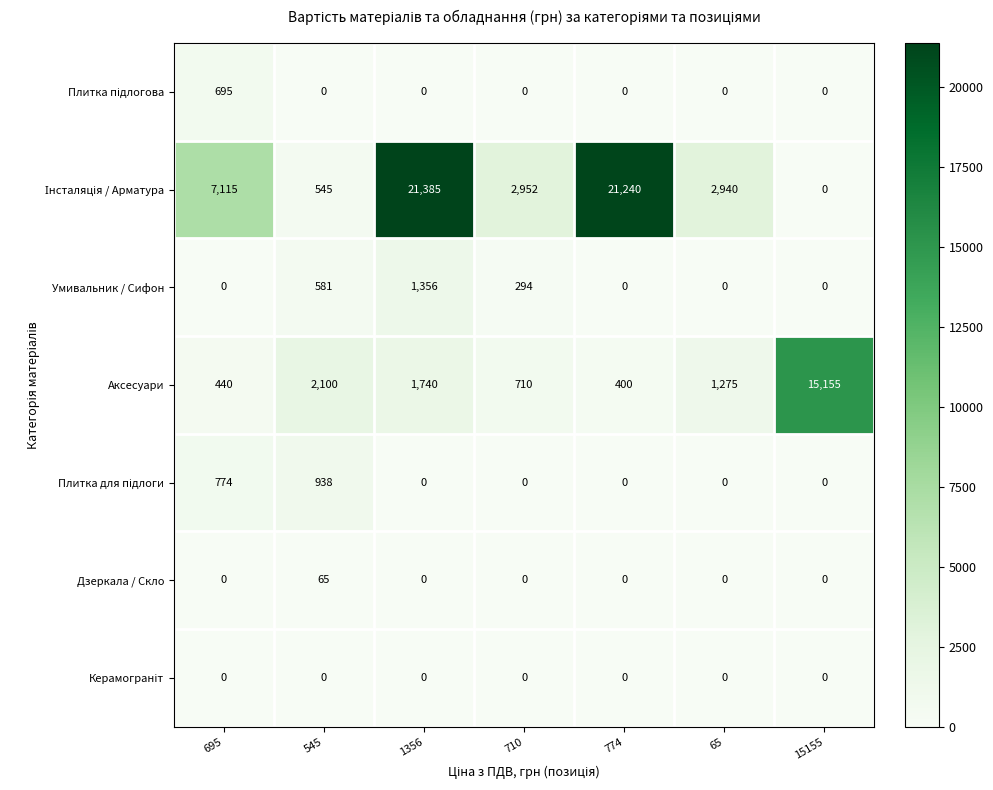

What is the sum of all Аксесуари values?

21820